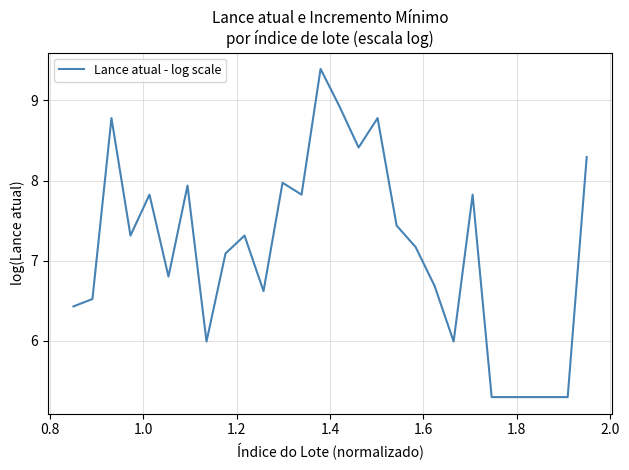

What is the difference between the maximum and minimum values?

4.1